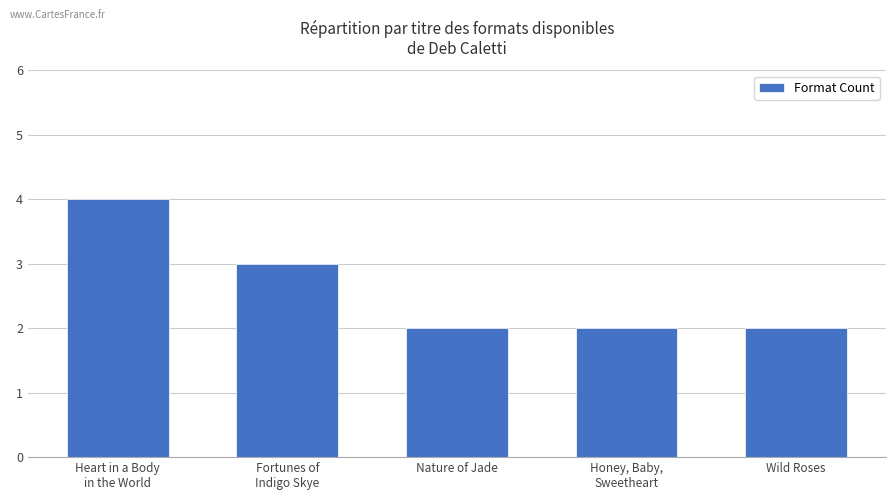

What is the value of the 3rd bar from the left?

2